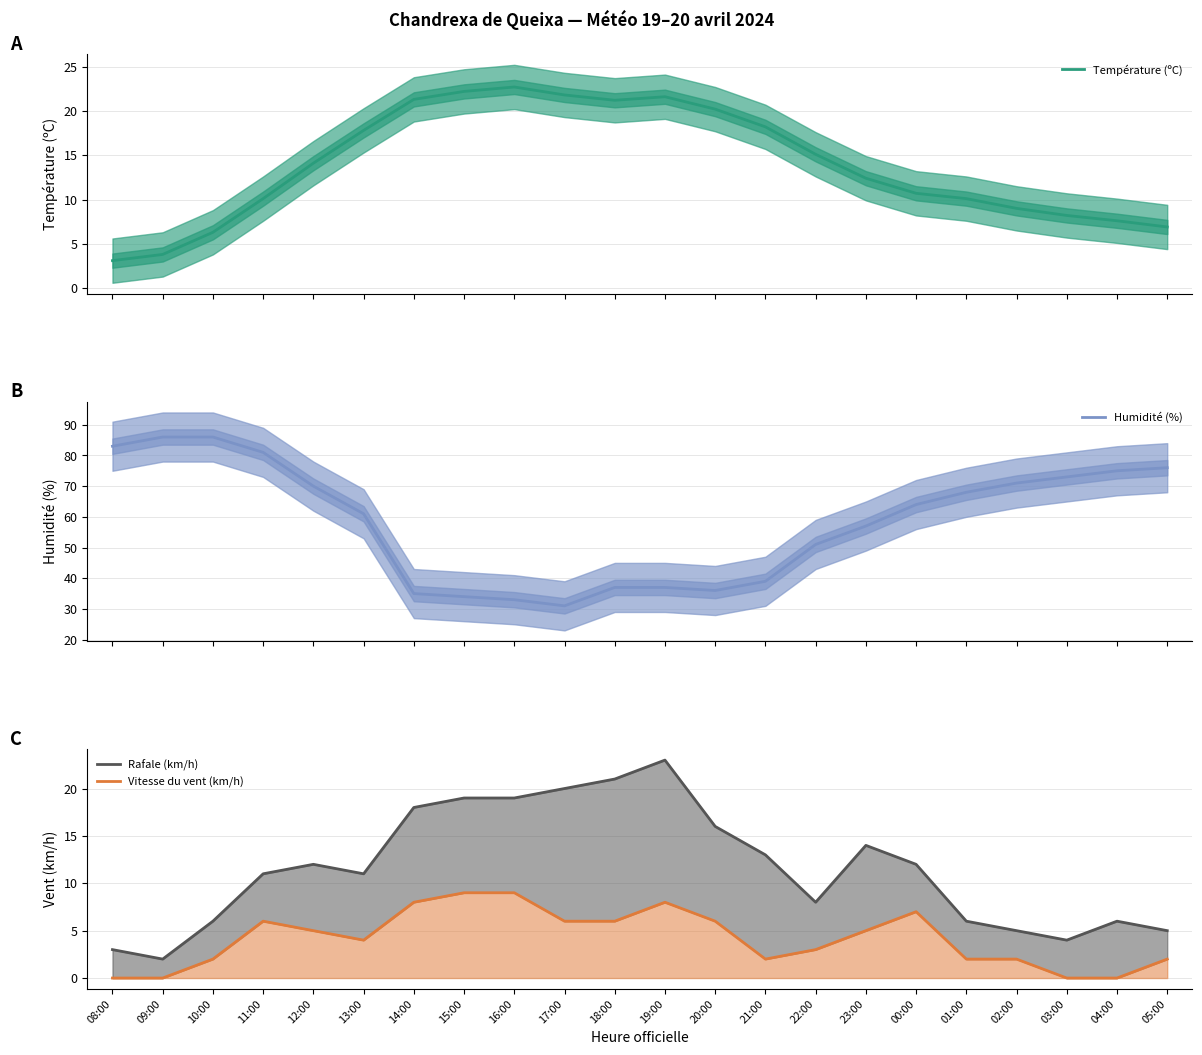

True or false: Température (ºC) and Vitesse du vent (km/h) cross at least once.

False